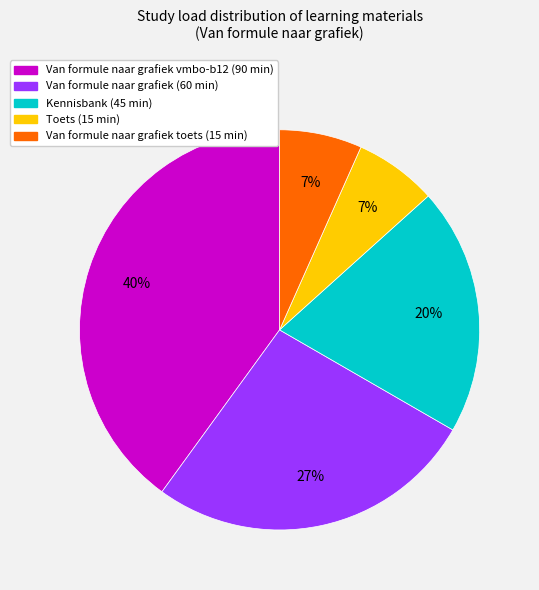

Do Van formule naar grafiek vmbo-b12 (90 min) and Van formule naar grafiek toets (15 min) together represent more than half of the pie?

No